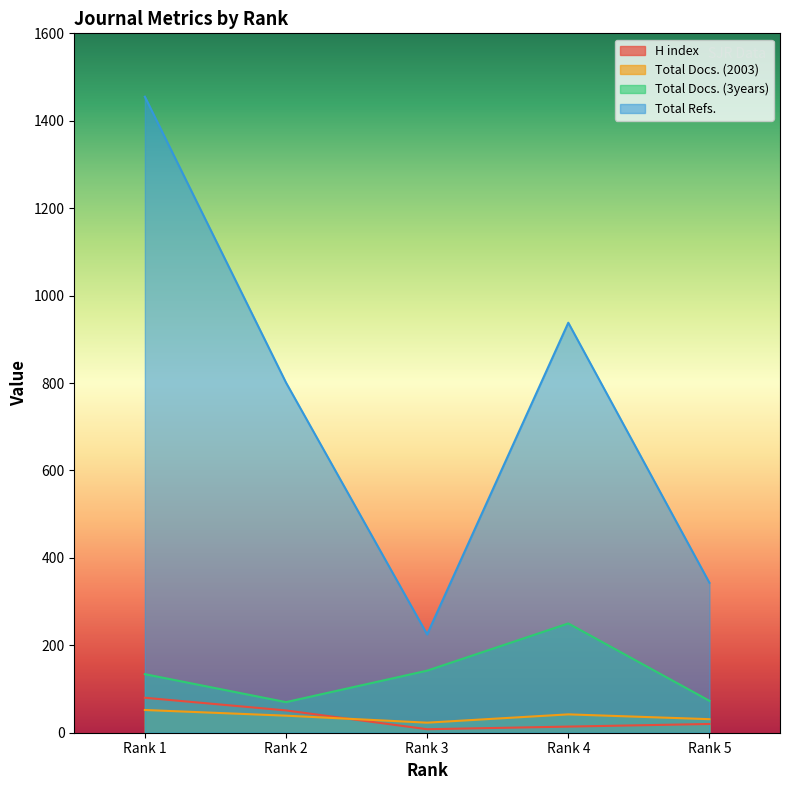

Reading left to right, transcribe all the data shown in this chart.

H index: 80	51	8	14	20
Total Docs. (2003): 52	39	23	42	31
Total Docs. (3years): 134	70	142	250	73
Total Refs.: 1455	801	225	938	343